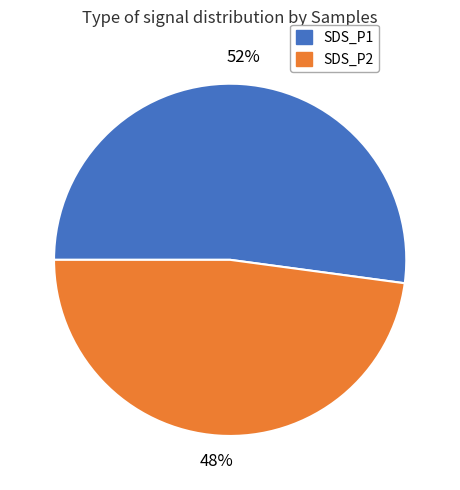

To the nearest percent, what is the average slice percentage?

50%